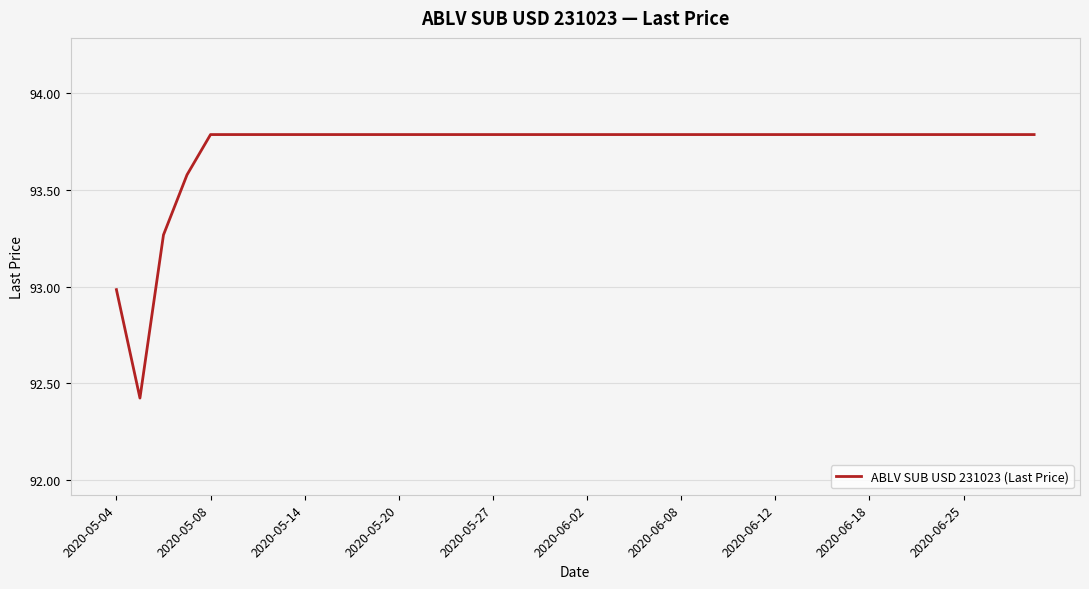

What is the minimum value shown in the chart?

92.4